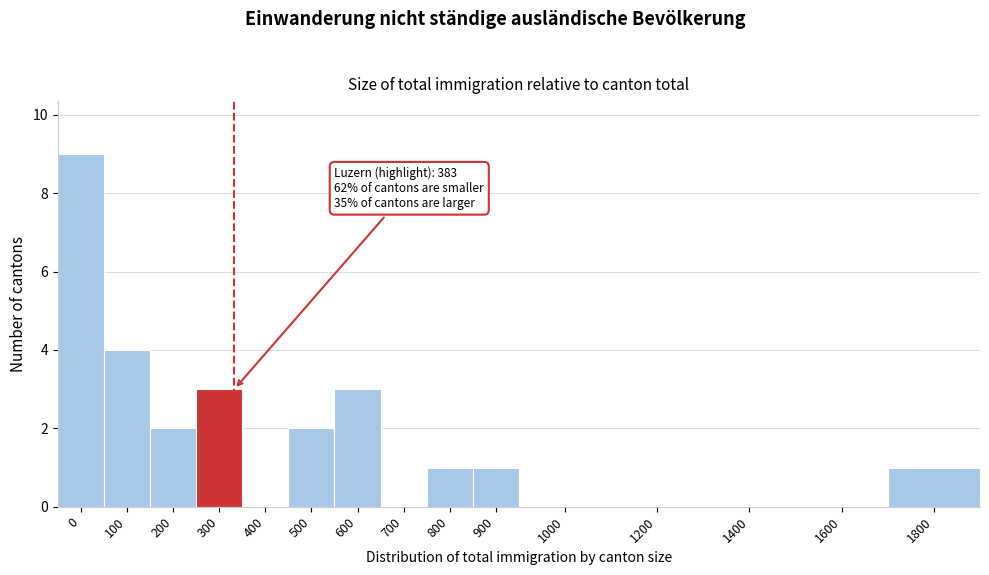

Reading left to right, extract all data points from this chart.

0=9	100=4	200=2	300=3	400=0	500=2	600=3	700=0	800=1	900=1	1000=0	1200=0	1400=0	1600=0	1800=1